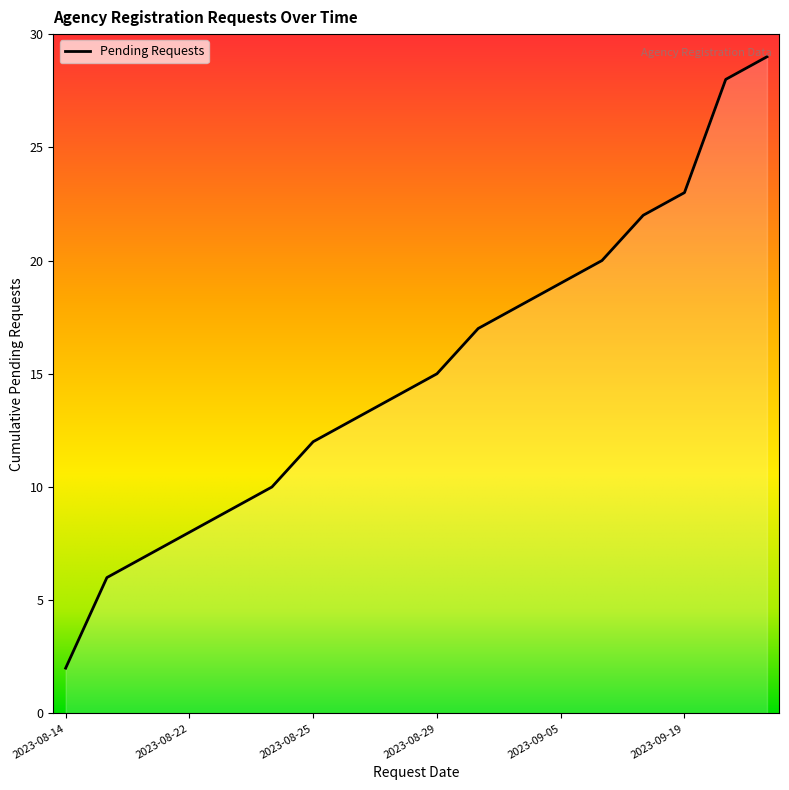

What is the sum of all values?

272